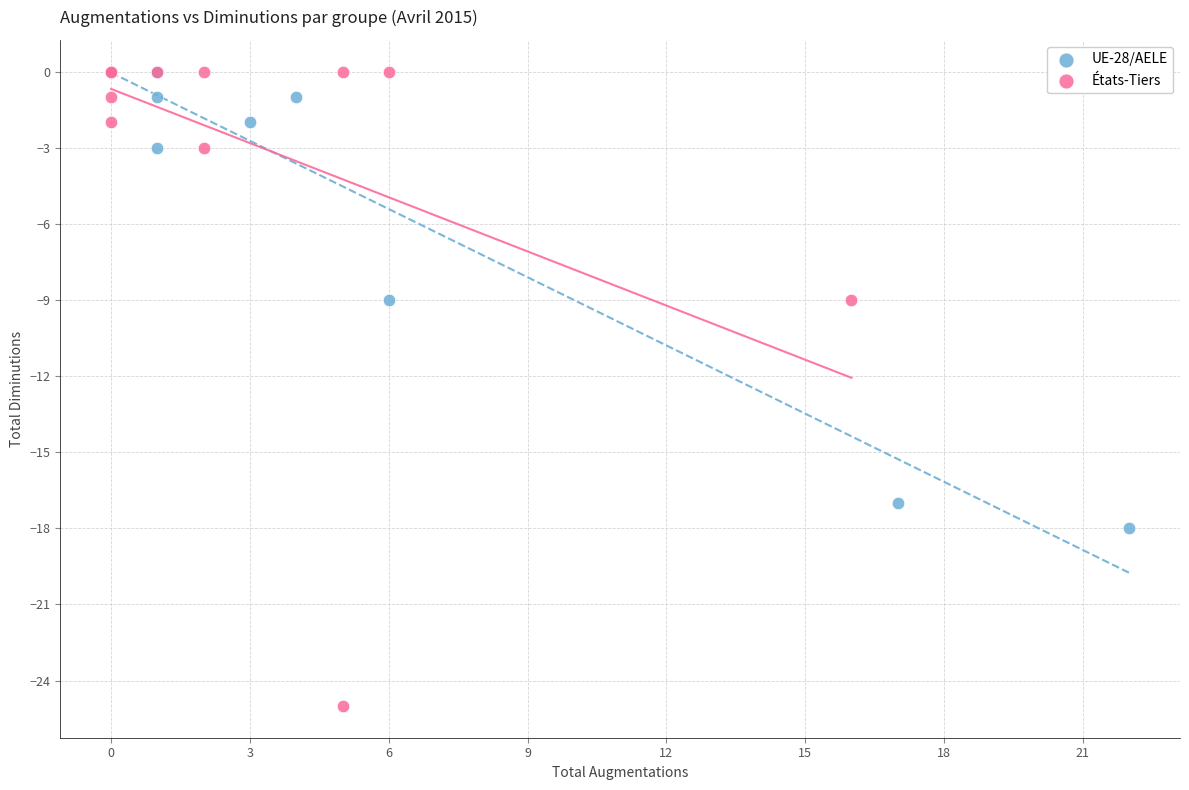

Which series reaches the minimum Y coordinate?

États-Tiers